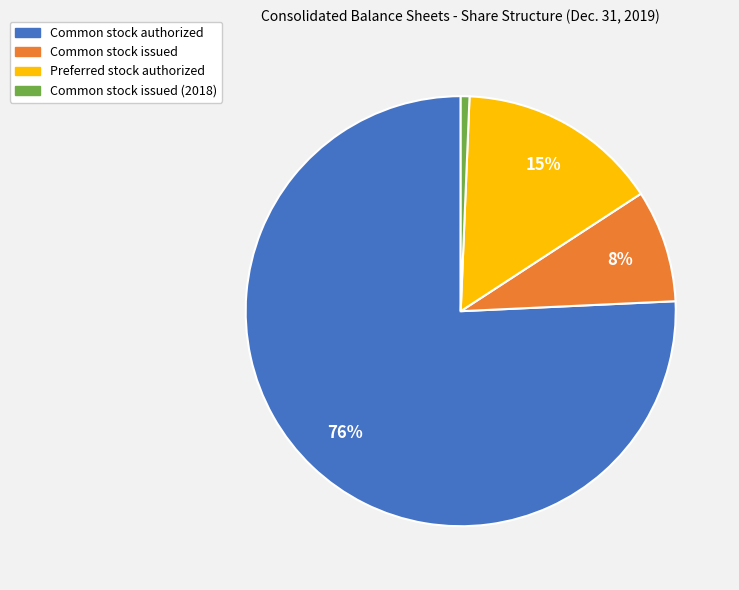

Which has a higher value, Common stock issued or Preferred stock authorized?

Preferred stock authorized